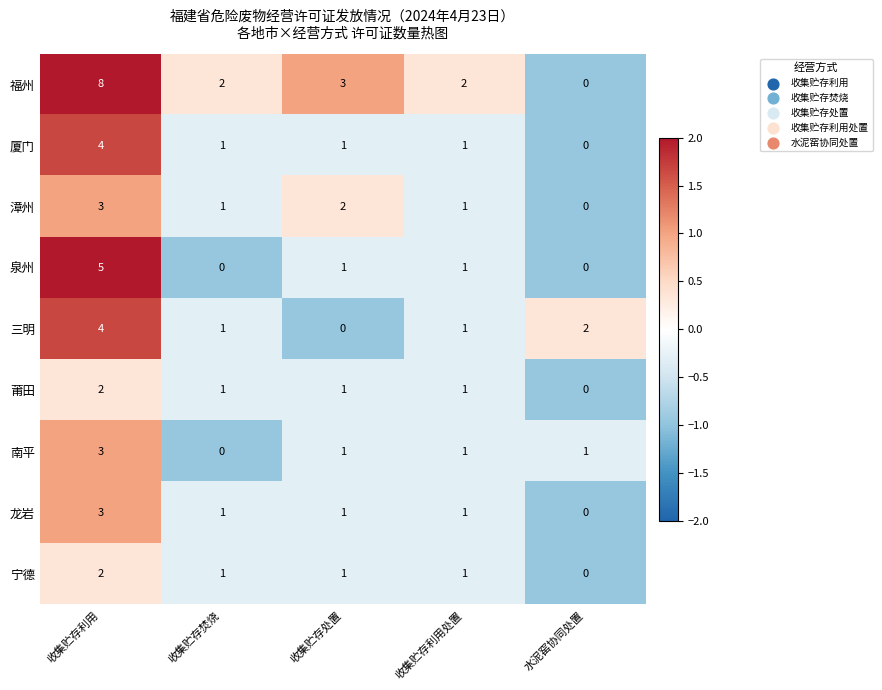

Which series has the largest total across all categories?

福州